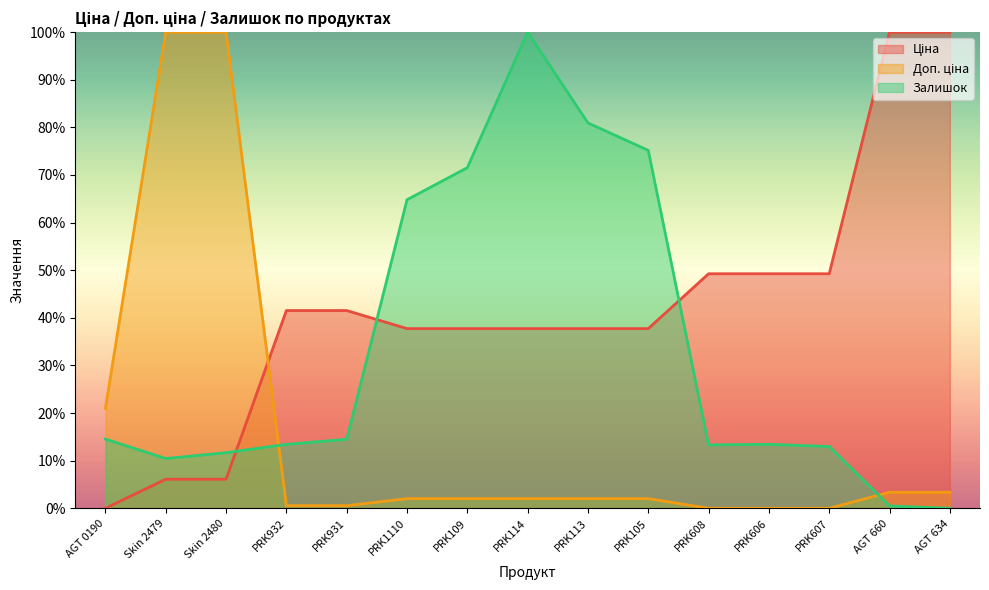

What is the average value of the Ціна series?

42.1